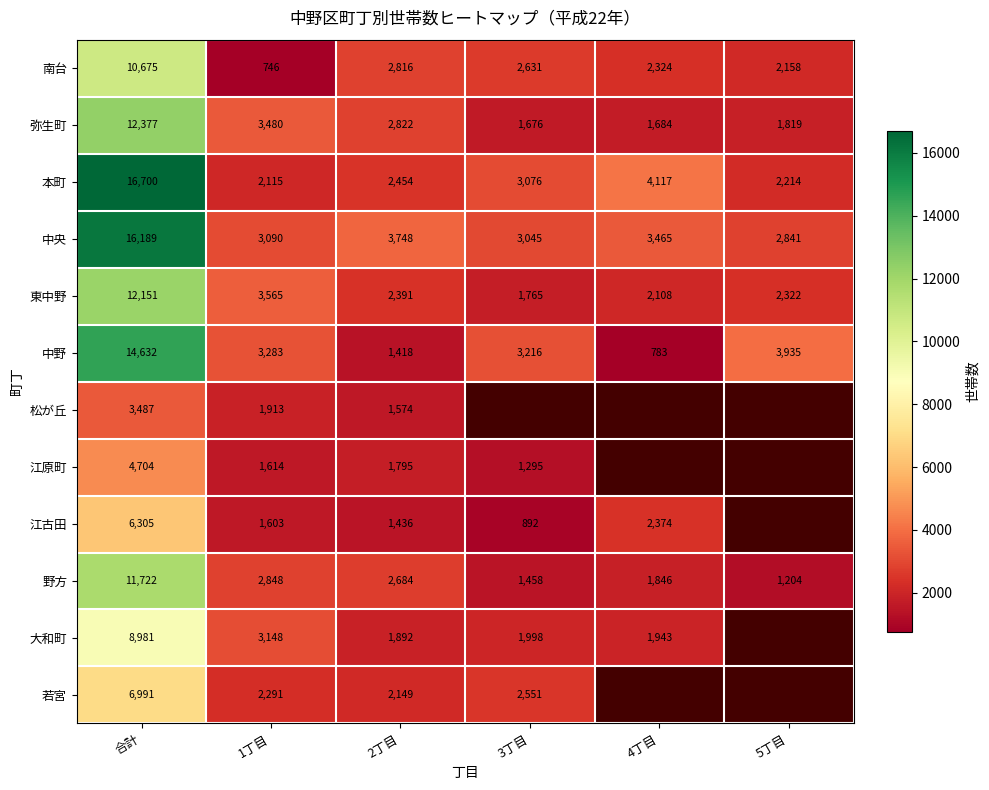

What is the highest value of the 本町 series?

16700